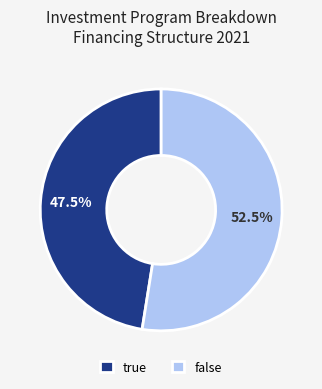

Which category has the biggest portion of the pie?

false